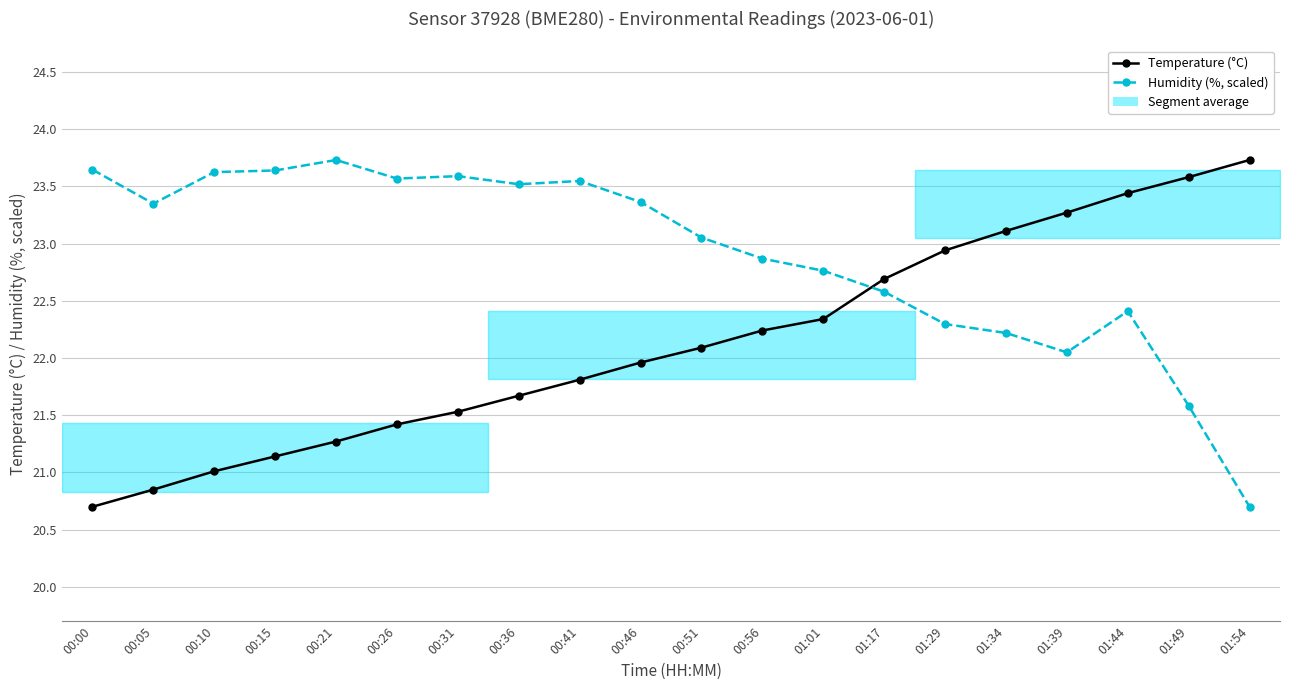

Rank the categories by Temperature (°C) value from lowest to highest.

00:00, 00:05, 00:10, 00:15, 00:21, 00:26, 00:31, 00:36, 00:41, 00:46, 00:51, 00:56, 01:01, 01:17, 01:29, 01:34, 01:39, 01:44, 01:49, 01:54